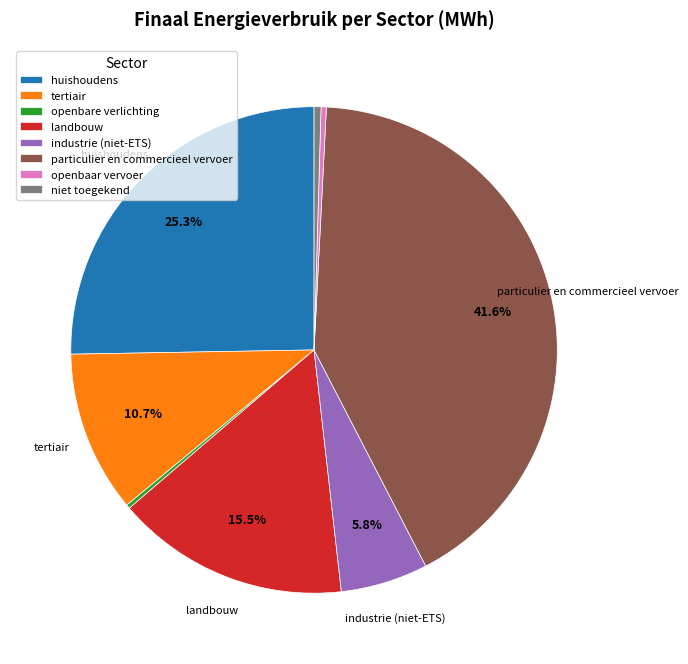

What percentage is NOT represented by particulier en commercieel vervoer?

58.4%